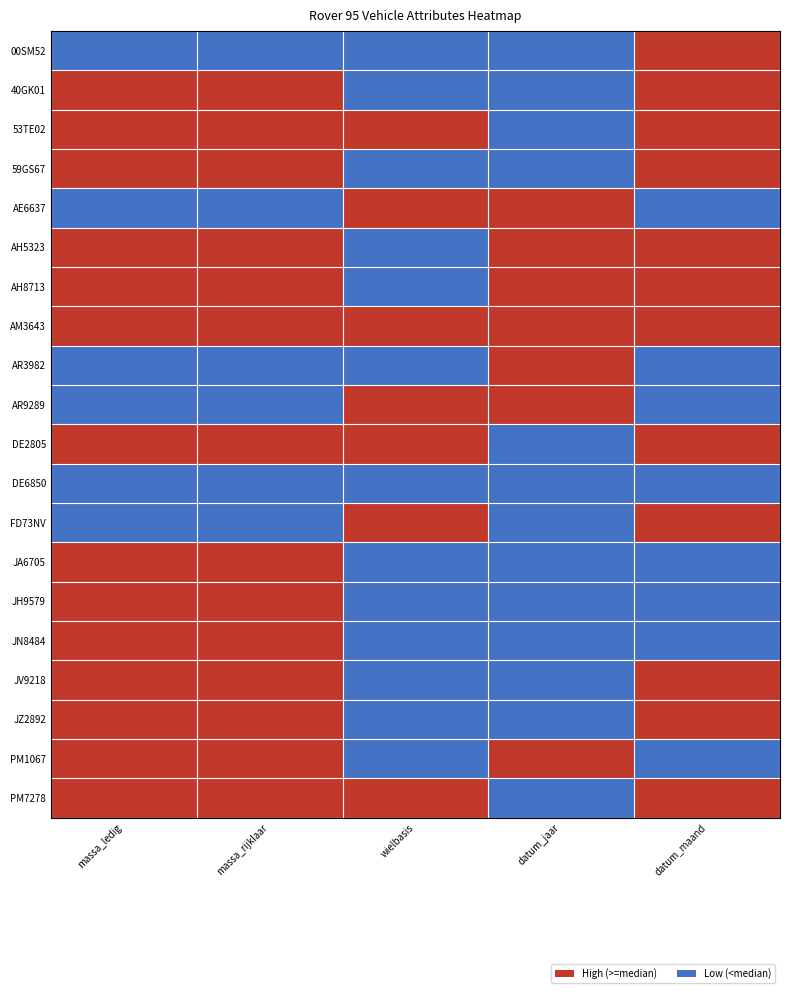

Reading left to right, list all the values displayed in this chart.

00SM52: massa_ledig=0	massa_rijklaar=0	wielbasis=0	datum_jaar=0	datum_maand=1
40GK01: massa_ledig=1	massa_rijklaar=1	wielbasis=0	datum_jaar=0	datum_maand=1
53TE02: massa_ledig=1	massa_rijklaar=1	wielbasis=1	datum_jaar=0	datum_maand=1
59GS67: massa_ledig=1	massa_rijklaar=1	wielbasis=0	datum_jaar=0	datum_maand=1
AE6637: massa_ledig=0	massa_rijklaar=0	wielbasis=1	datum_jaar=1	datum_maand=0
AH5323: massa_ledig=1	massa_rijklaar=1	wielbasis=0	datum_jaar=1	datum_maand=1
AH8713: massa_ledig=1	massa_rijklaar=1	wielbasis=0	datum_jaar=1	datum_maand=1
AM3643: massa_ledig=1	massa_rijklaar=1	wielbasis=1	datum_jaar=1	datum_maand=1
AR3982: massa_ledig=0	massa_rijklaar=0	wielbasis=0	datum_jaar=1	datum_maand=0
AR9289: massa_ledig=0	massa_rijklaar=0	wielbasis=1	datum_jaar=1	datum_maand=0
DE2805: massa_ledig=1	massa_rijklaar=1	wielbasis=1	datum_jaar=0	datum_maand=1
DE6850: massa_ledig=0	massa_rijklaar=0	wielbasis=0	datum_jaar=0	datum_maand=0
FD73NV: massa_ledig=0	massa_rijklaar=0	wielbasis=1	datum_jaar=0	datum_maand=1
JA6705: massa_ledig=1	massa_rijklaar=1	wielbasis=0	datum_jaar=0	datum_maand=0
JH9579: massa_ledig=1	massa_rijklaar=1	wielbasis=0	datum_jaar=0	datum_maand=0
JN8484: massa_ledig=1	massa_rijklaar=1	wielbasis=0	datum_jaar=0	datum_maand=0
JV9218: massa_ledig=1	massa_rijklaar=1	wielbasis=0	datum_jaar=0	datum_maand=1
JZ2892: massa_ledig=1	massa_rijklaar=1	wielbasis=0	datum_jaar=0	datum_maand=1
PM1067: massa_ledig=1	massa_rijklaar=1	wielbasis=0	datum_jaar=1	datum_maand=0
PM7278: massa_ledig=1	massa_rijklaar=1	wielbasis=1	datum_jaar=0	datum_maand=1